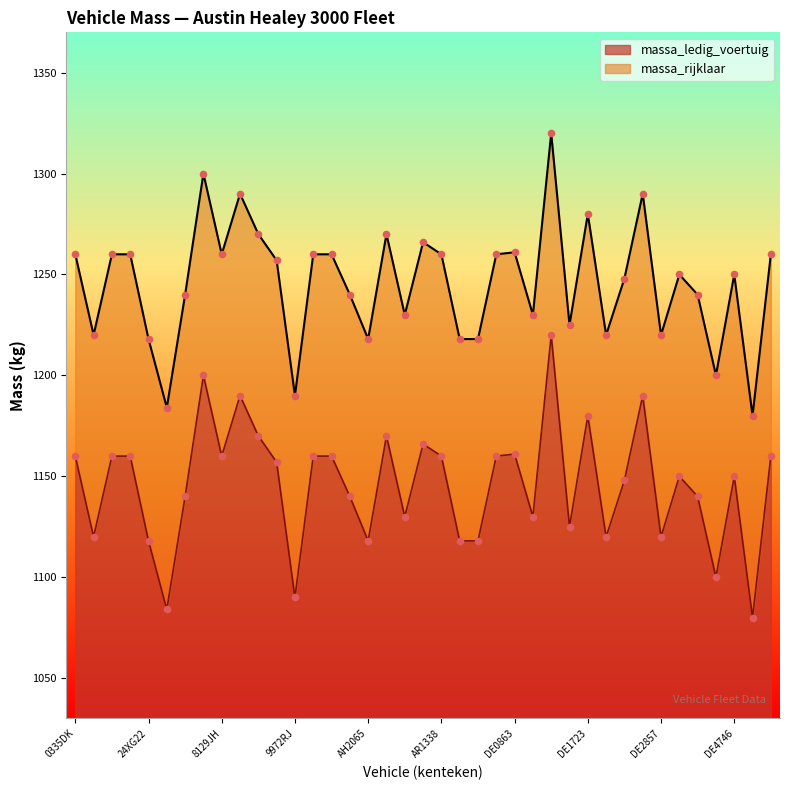

What are all the series names shown in the legend?

massa_ledig_voertuig, massa_rijklaar